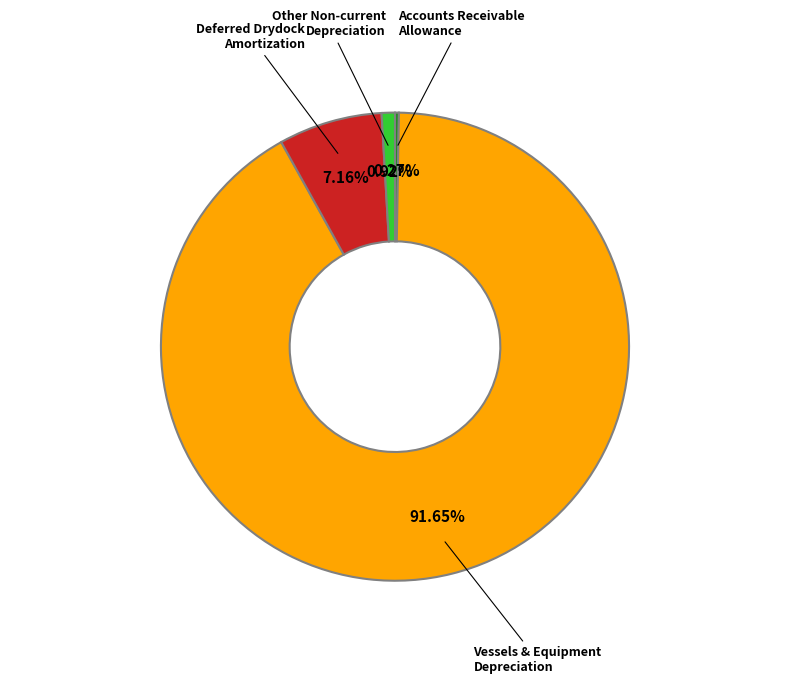

Is there a majority slice in this chart?

Yes